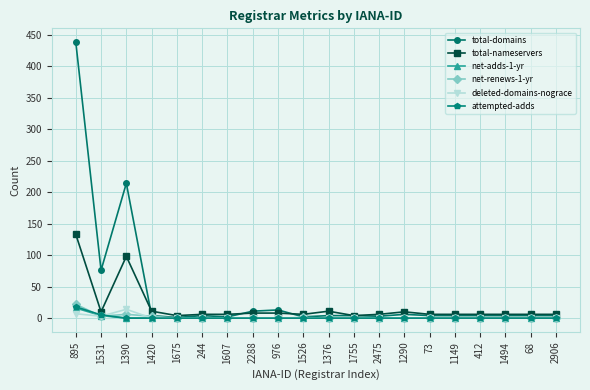

Is it true that total-domains equals 4 at 244?

True